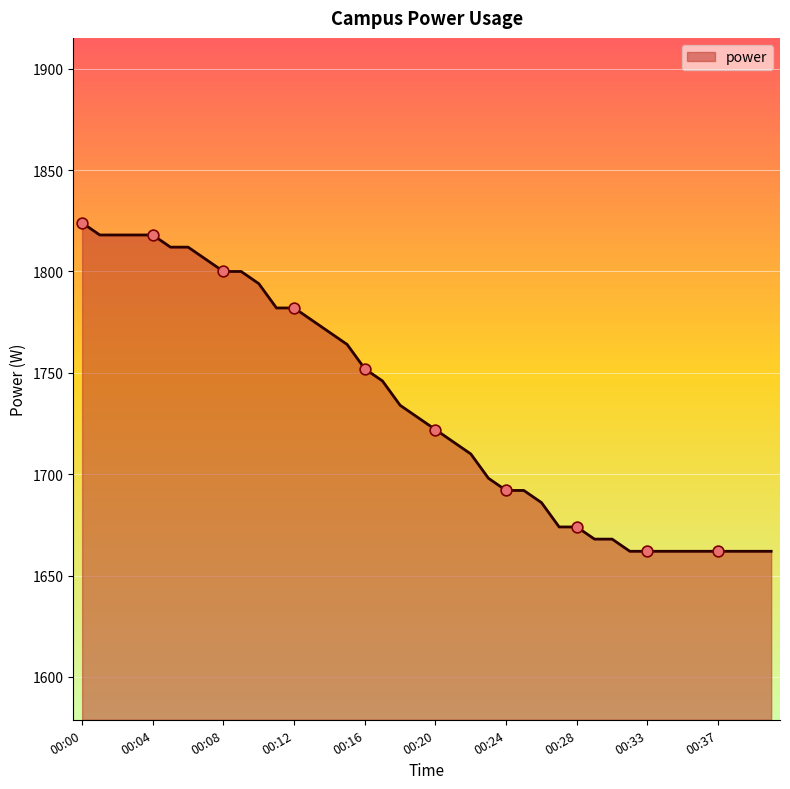

What is the smallest value displayed?

1662